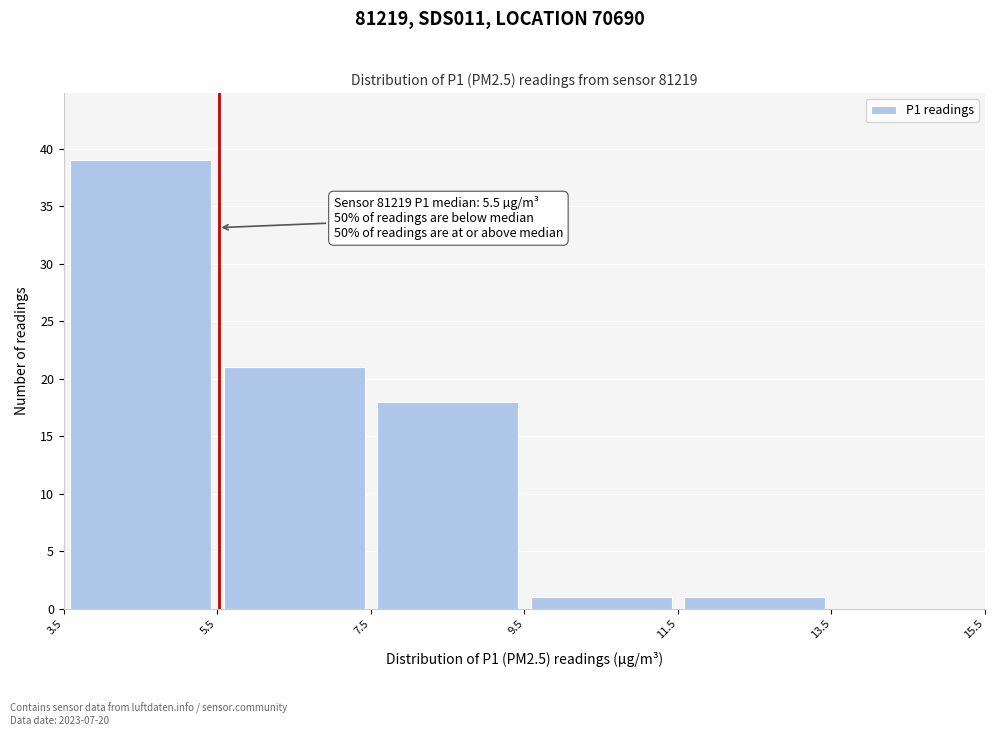

Over which range of the x-axis is the bar tallest?

3.5 to 5.5